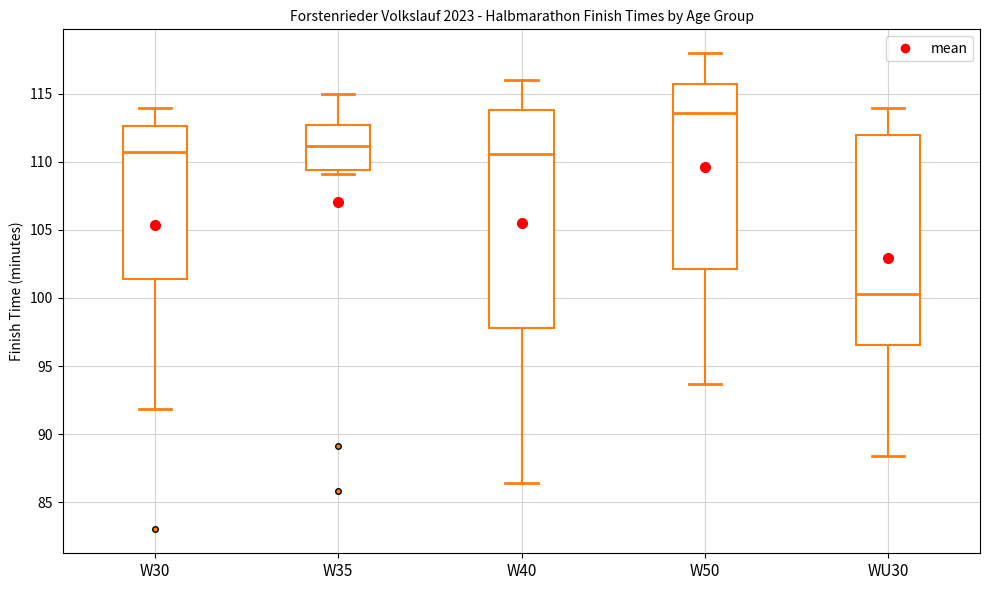

Reading left to right, transcribe this box plot: for each box, give where its median line is, the range the box spans, and where its two whiskers end, as read against the y-axis. The values are not printed on the chart, so give them approximately, as read against the axis.

W30: median 110.5, box 101.5 to 112.5, whiskers 92.0 to 114.0
W35: median 111.0, box 109.5 to 112.5, whiskers 109.0 to 115.0
W40: median 110.5, box 98.0 to 114.0, whiskers 86.5 to 116.0
W50: median 113.5, box 102.0 to 116.0, whiskers 93.5 to 118.0
WU30: median 100.5, box 96.5 to 112.0, whiskers 88.5 to 114.0